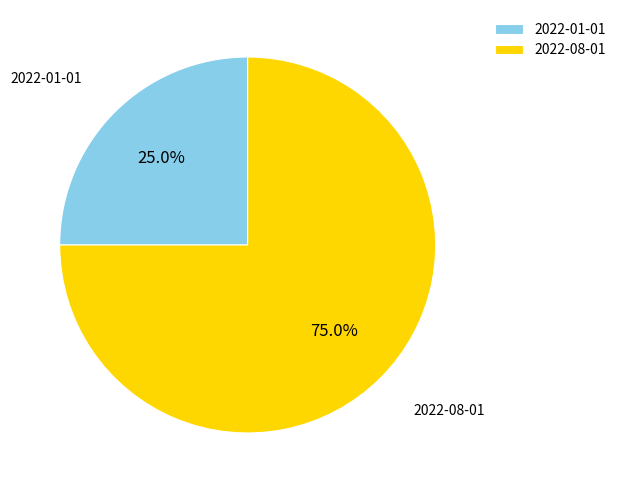

Does 2022-01-01 represent more than half of the total?

No